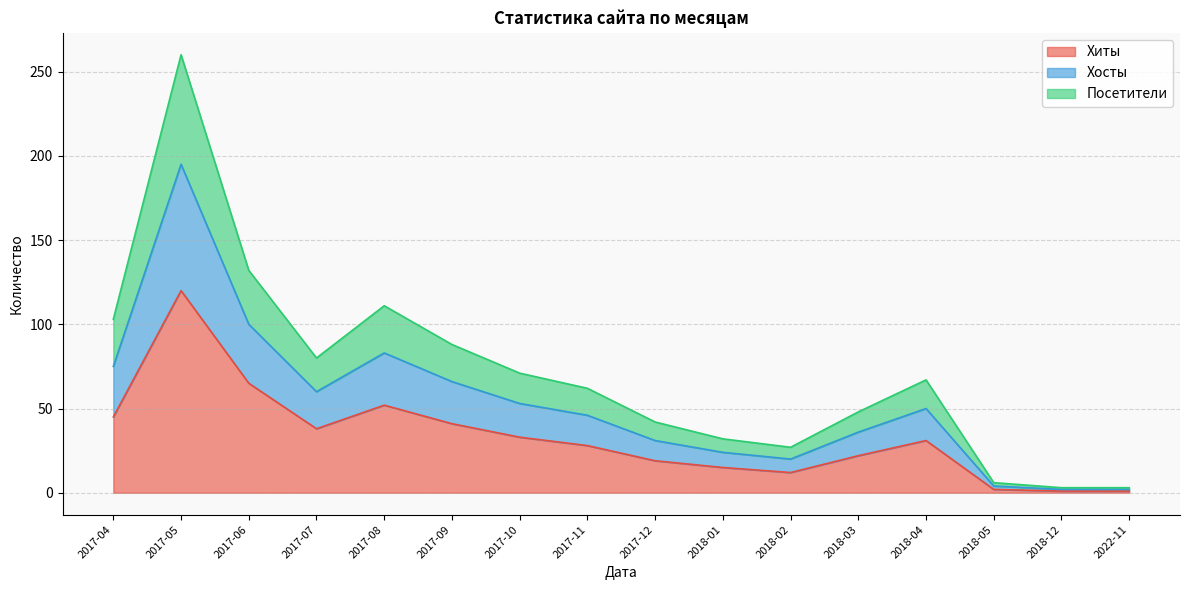

Does the chart have visible grid lines?

Yes